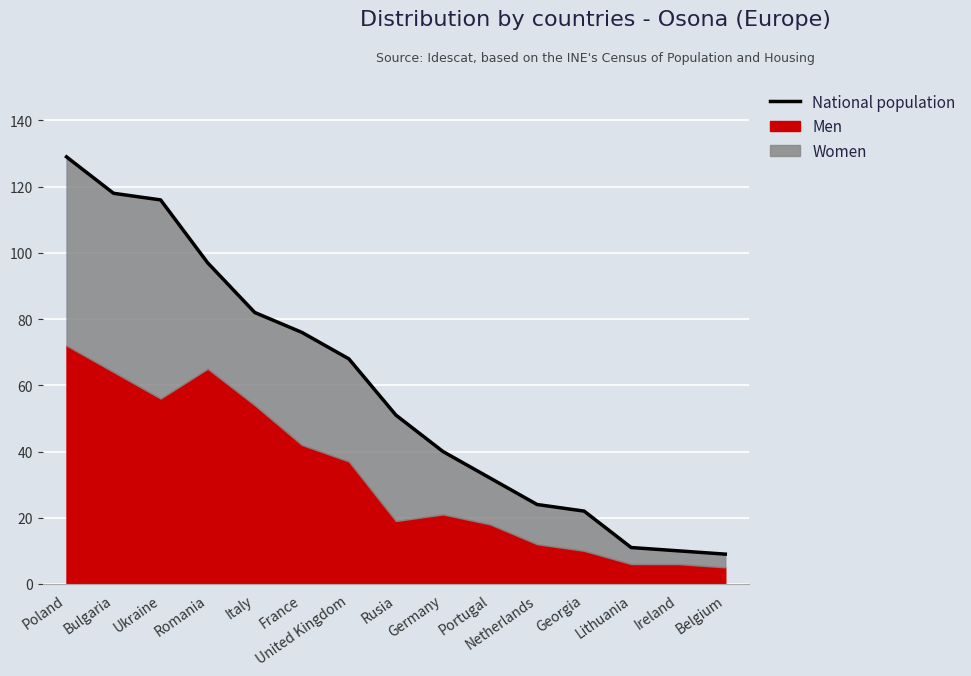

List the labels in order of value, smallest first.

Belgium, Ireland, Lithuania, Georgia, Netherlands, Portugal, Germany, Rusia, United Kingdom, France, Italy, Romania, Ukraine, Bulgaria, Poland